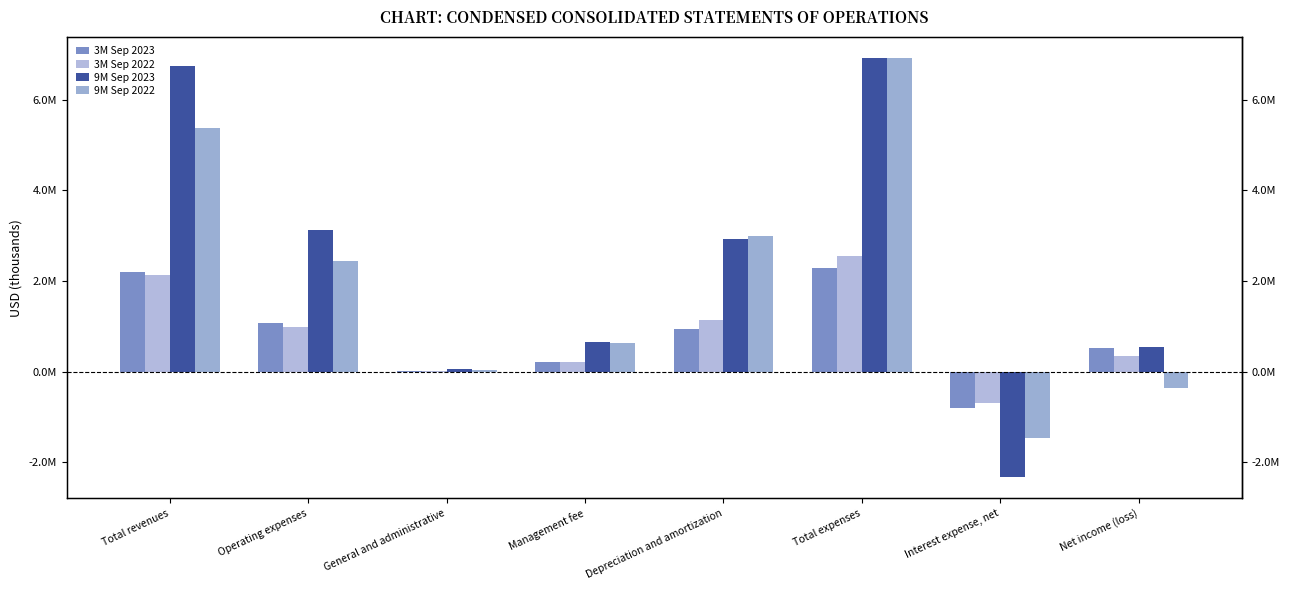

What is the spread (max minus min) of values at Net income (loss)?

902724